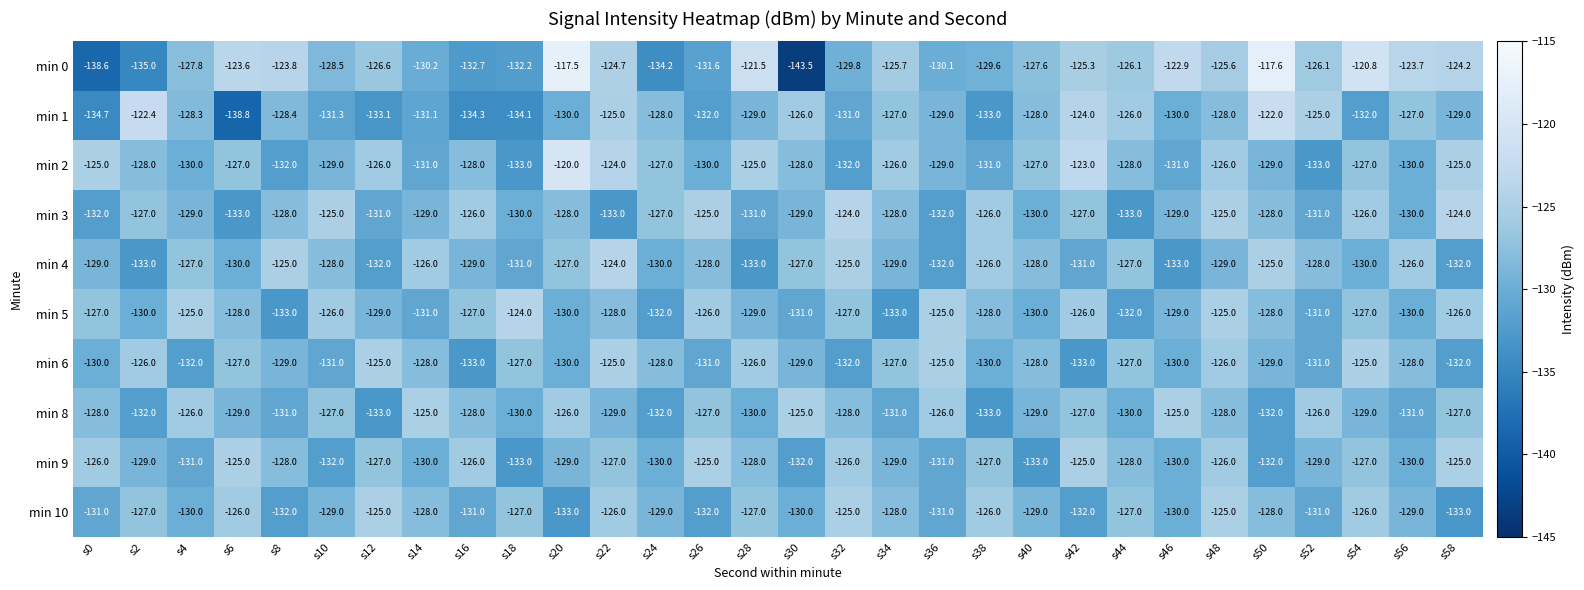

The value of min 1 at s54 is -132.0. True or false?

True